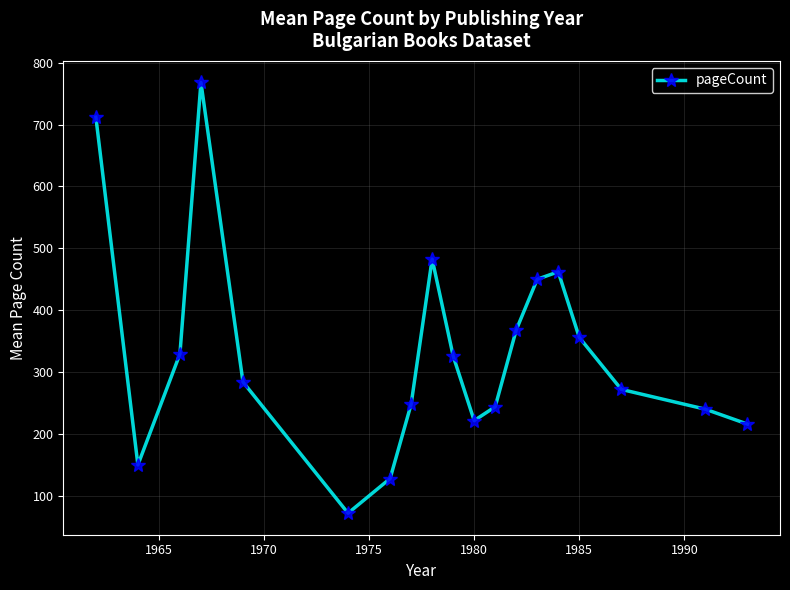

What is the maximum value shown in the chart?

768.0